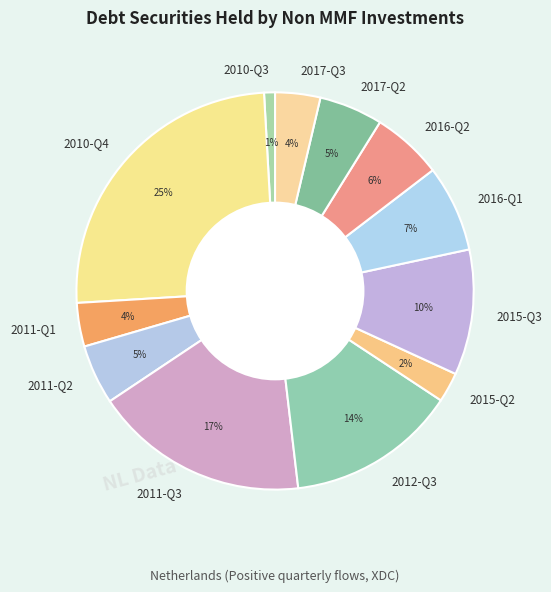

Does 2015-Q3 account for over 50% of the chart?

No